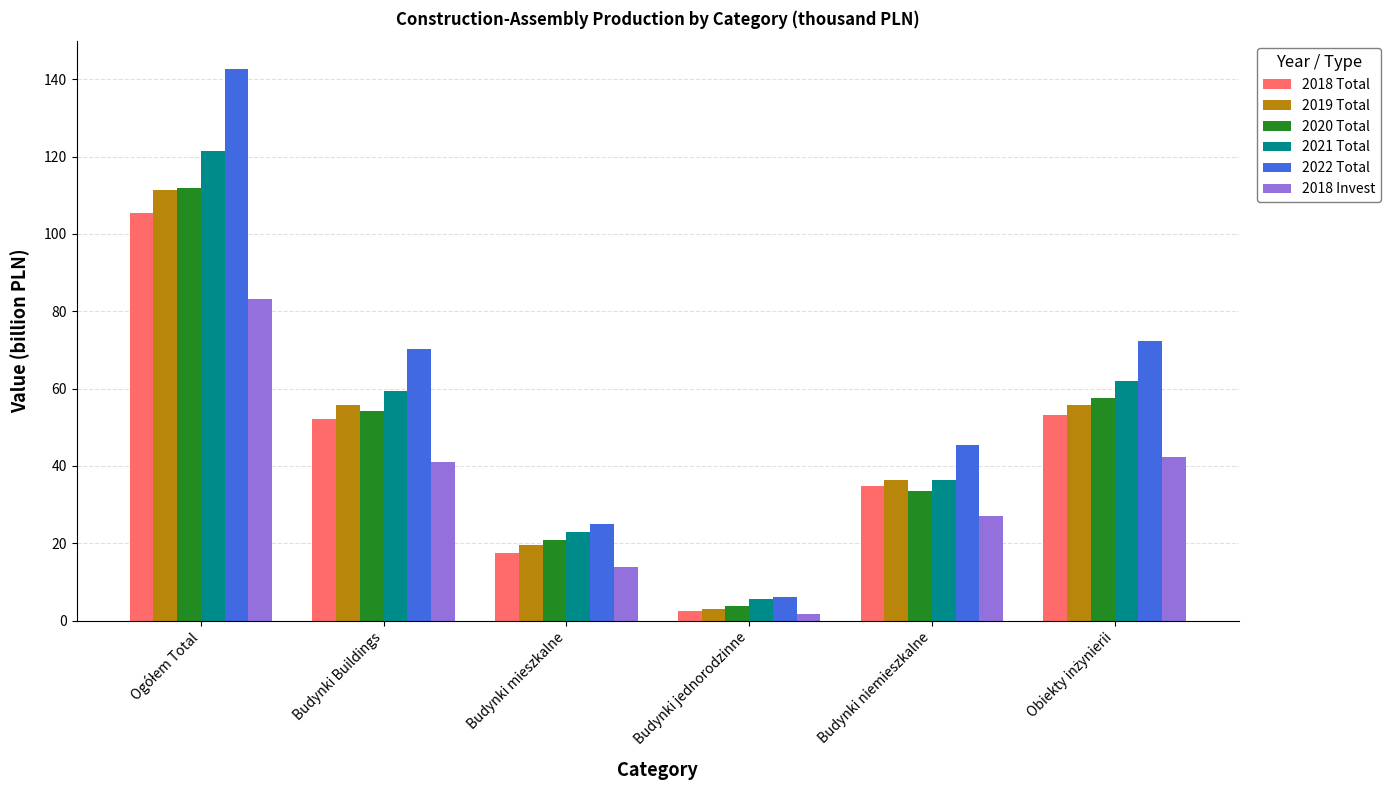

What is the approximate value of 2018 Total at Budynki niemieszkalne?

34.8